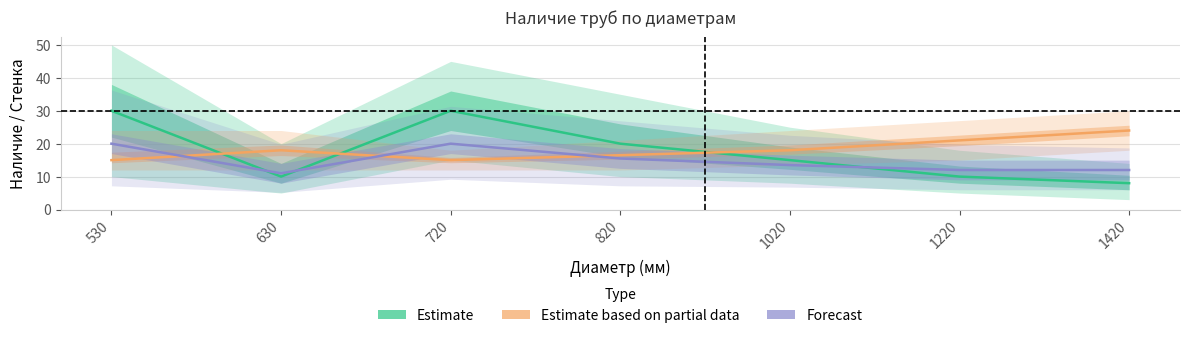

What is the sum of the Наличие (центр) values at 820 and 1420?

28